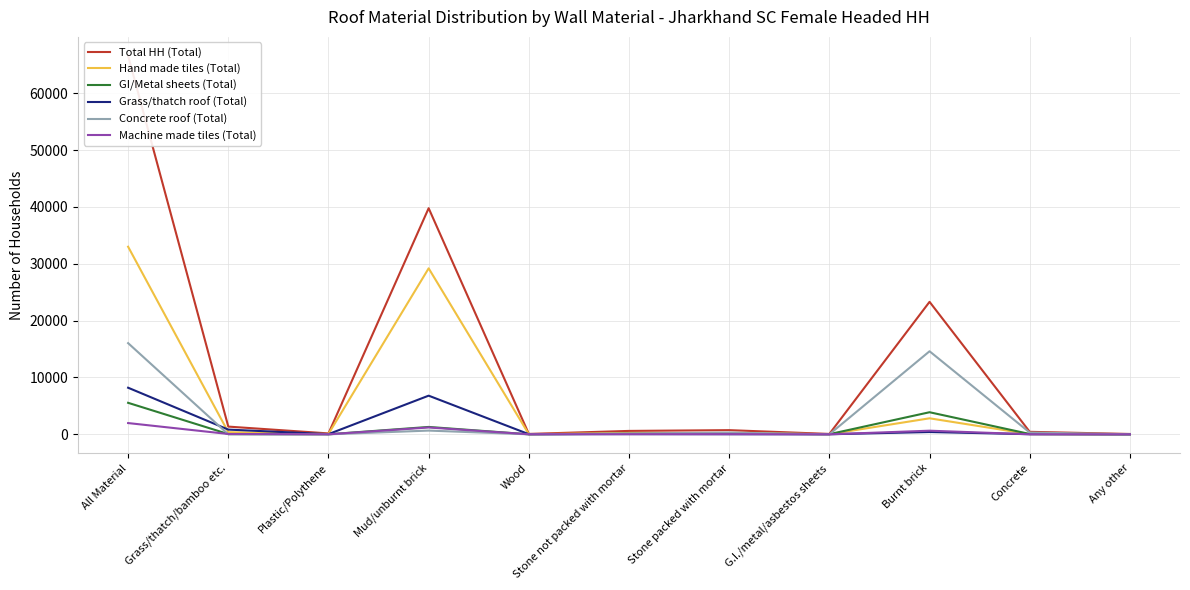

At how many categories does at least one series exceed 6488?

3